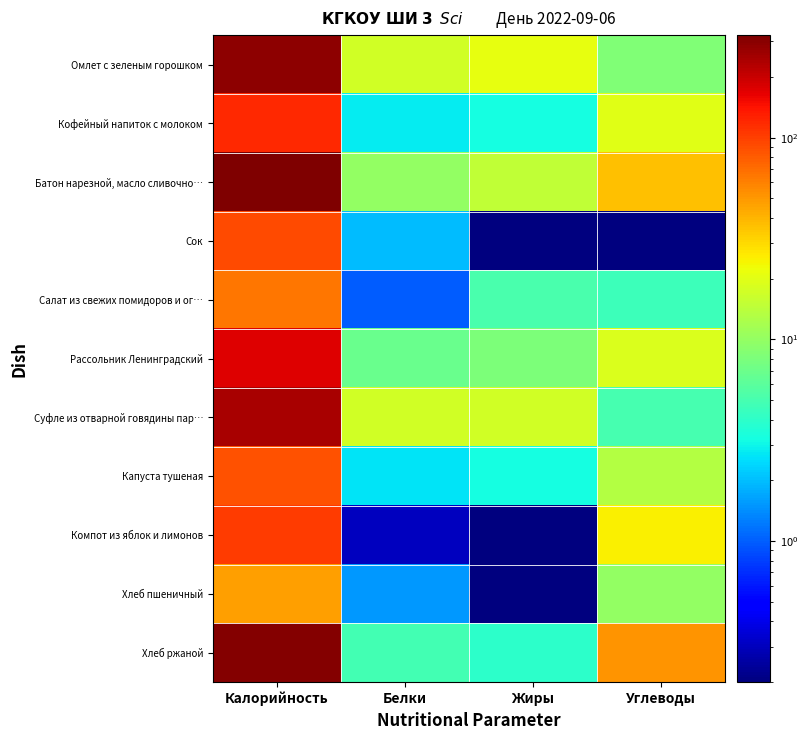

Which series has the largest range (max minus min)?

Батон нарезной, масло сливочно…